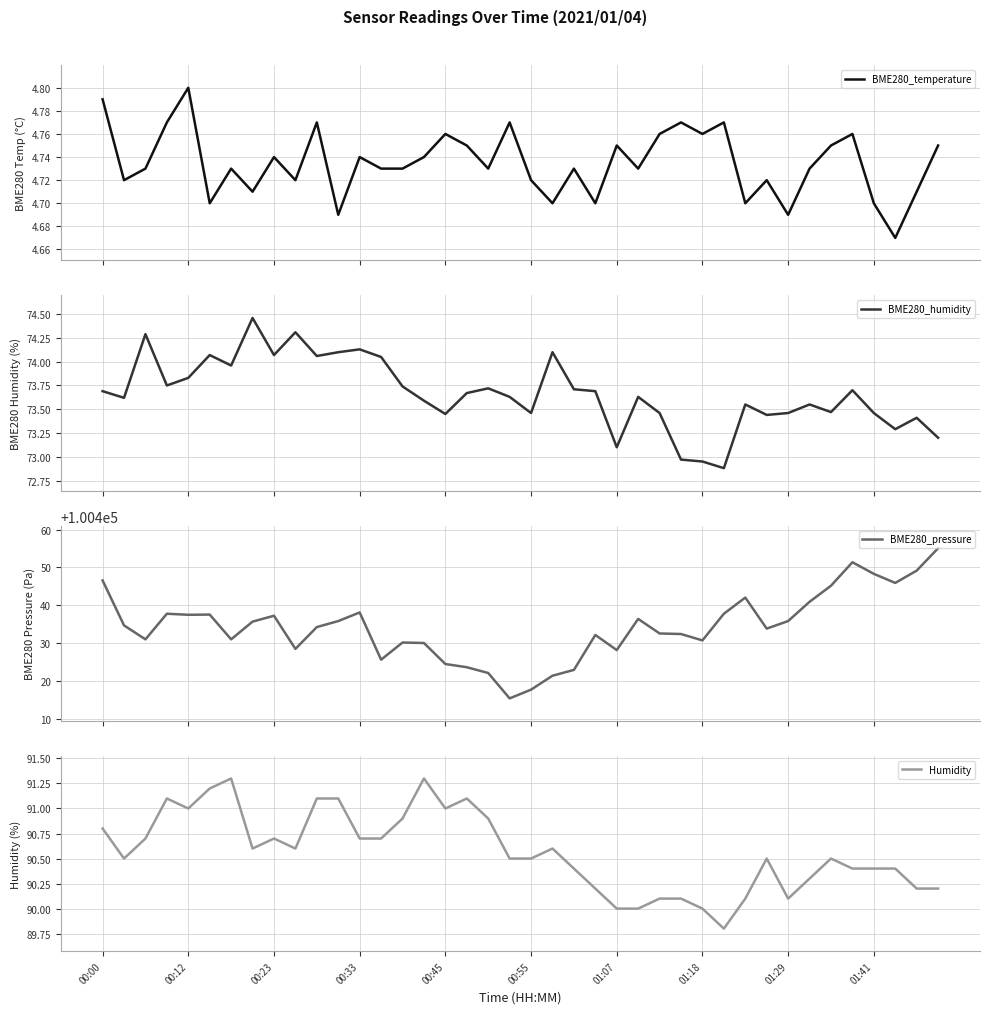

True or false: BME280_humidity and Humidity cross at least once.

False